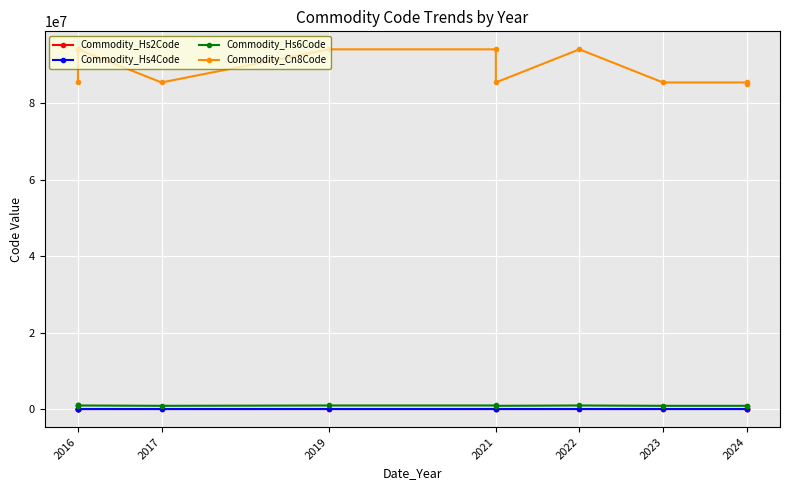

True or false: Commodity_Hs2Code has more than 1 interior local peaks.

False